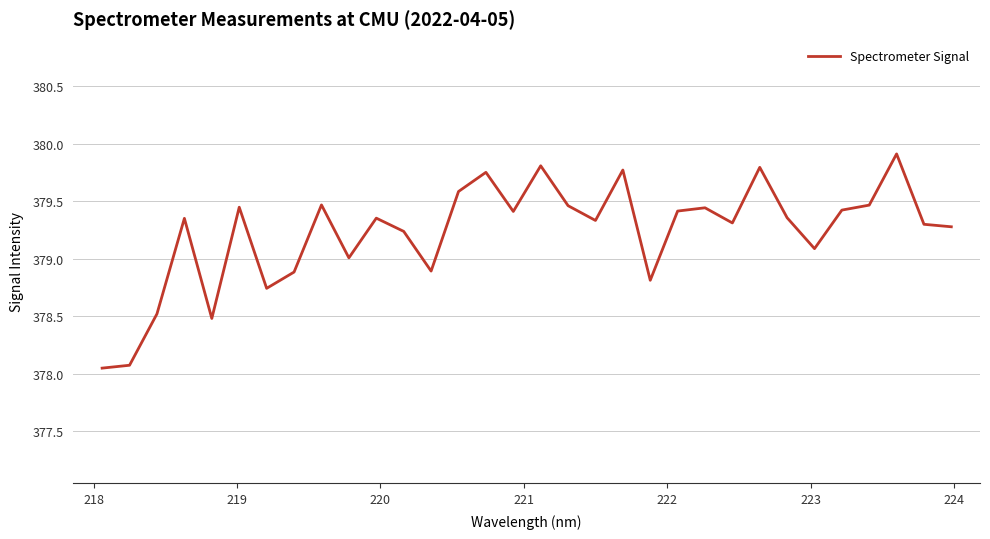

What is the greatest value displayed?

379.9